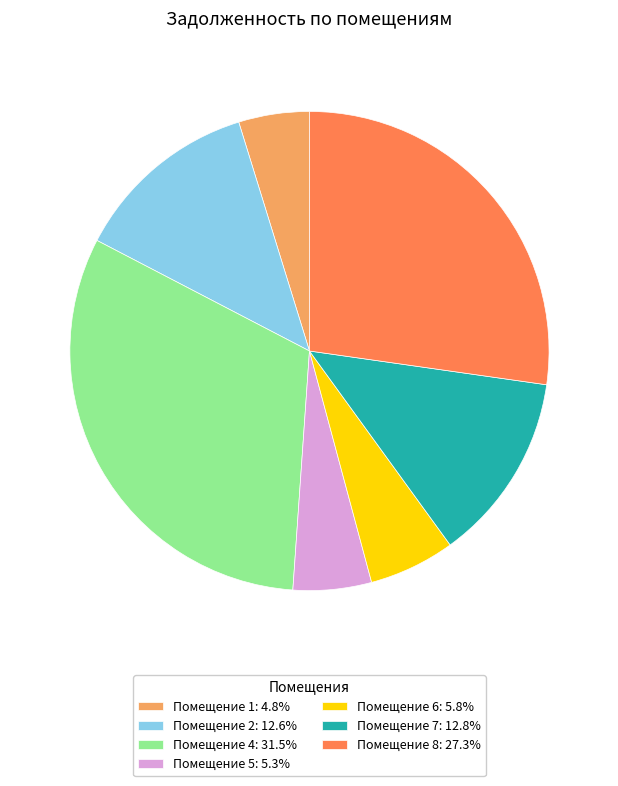

Is the sum of Помещение 4: 31.5% and Помещение 6: 5.8% greater than half?

No